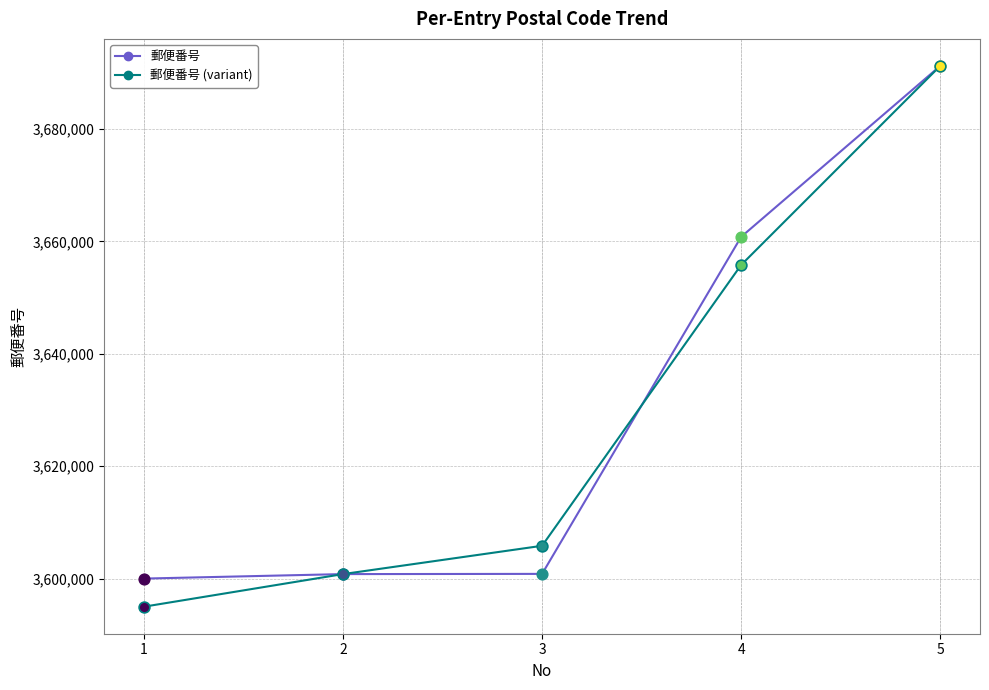

What is the ratio of the value at 1 to the value at 2?

1.0